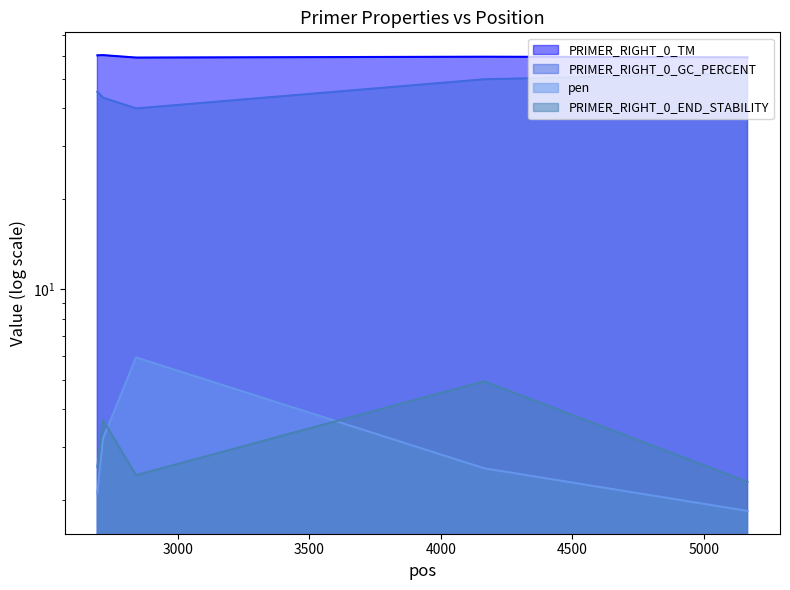

Reading right to left, transcribe all the data shown in this chart.

PRIMER_RIGHT_0_TM: 59.2	59.5	59.1	60.2	60.1
PRIMER_RIGHT_0_GC_PERCENT: 52.4	50.0	40.0	43.5	45.5
pen: 1.8	2.5	5.9	3.2	2.1
PRIMER_RIGHT_0_END_STABILITY: 2.3	5.0	2.4	3.7	2.6